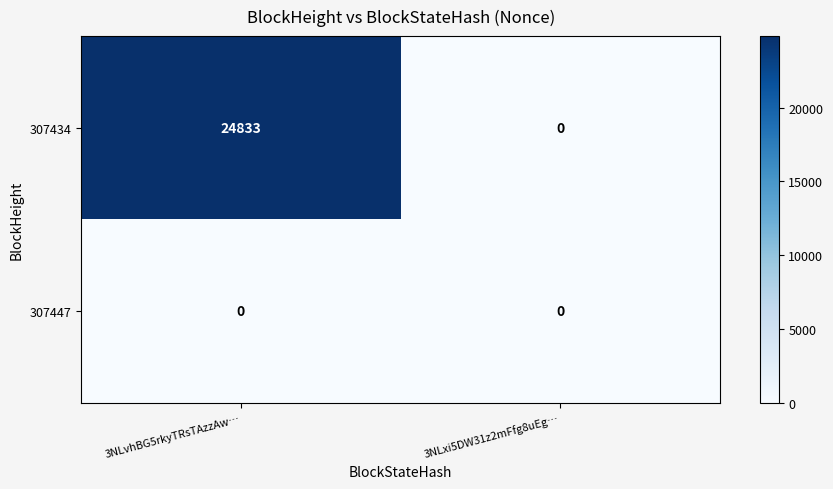

True or false: 307447 has a value of 0 at 3NLvhBG5rkyTRsTAzzAw….

True